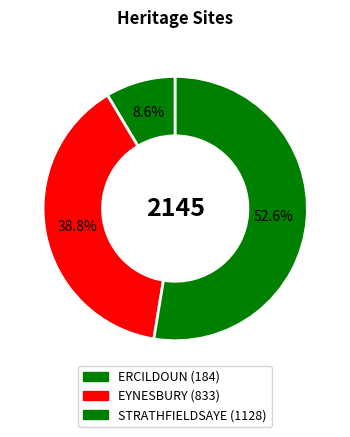

Count the number of slices in the pie.

3